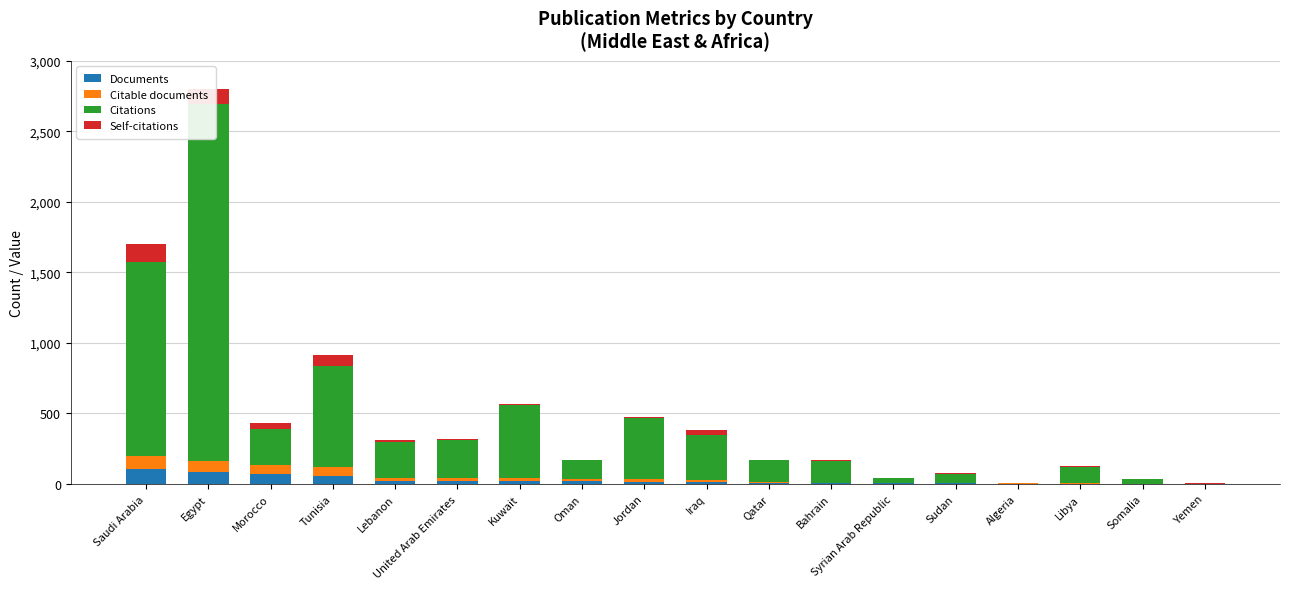

Rank the series by their maximum value, from highest to lowest.

Citations, Self-citations, Documents, Citable documents